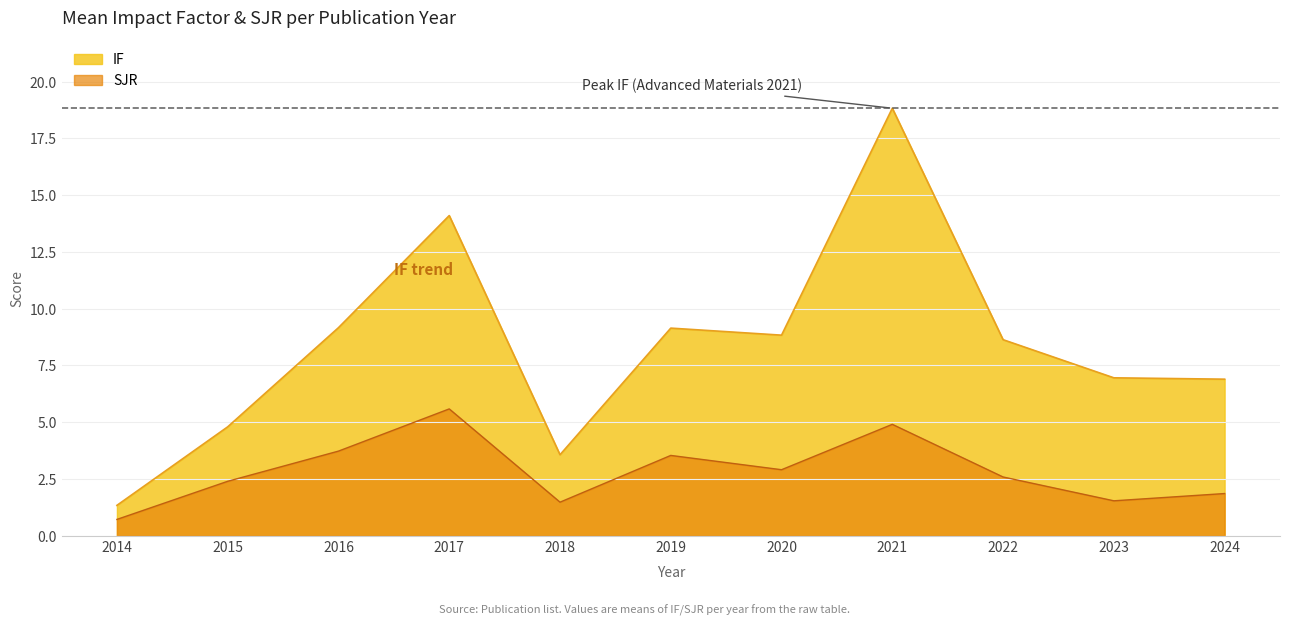

Which category has the highest value across all series?

2021